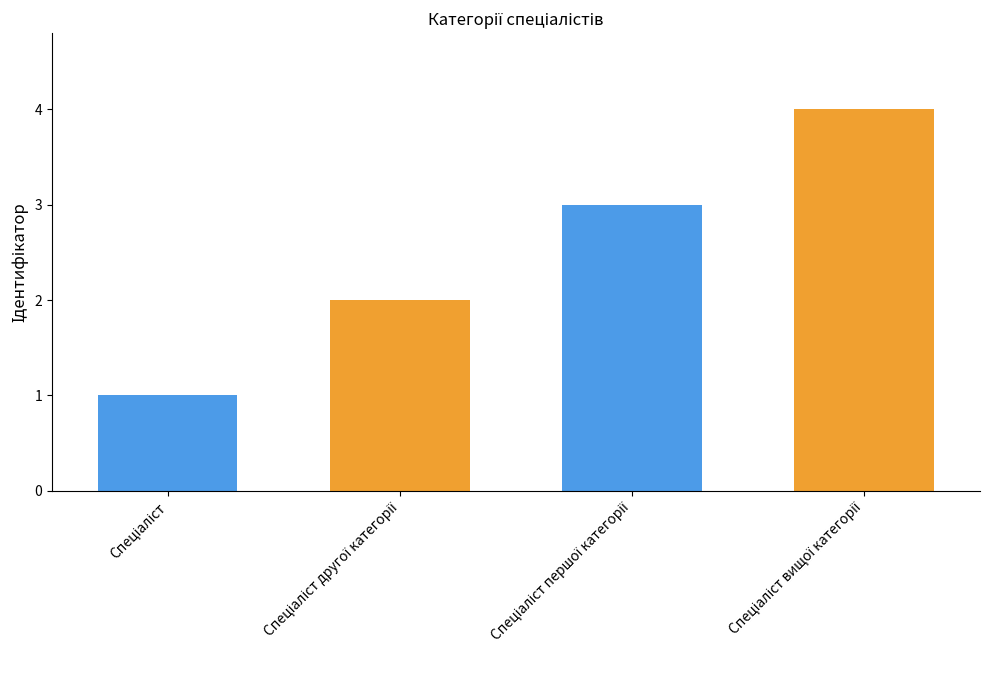

The chart shows a value of 3 at Спеціаліст першої категорії. True or false?

True